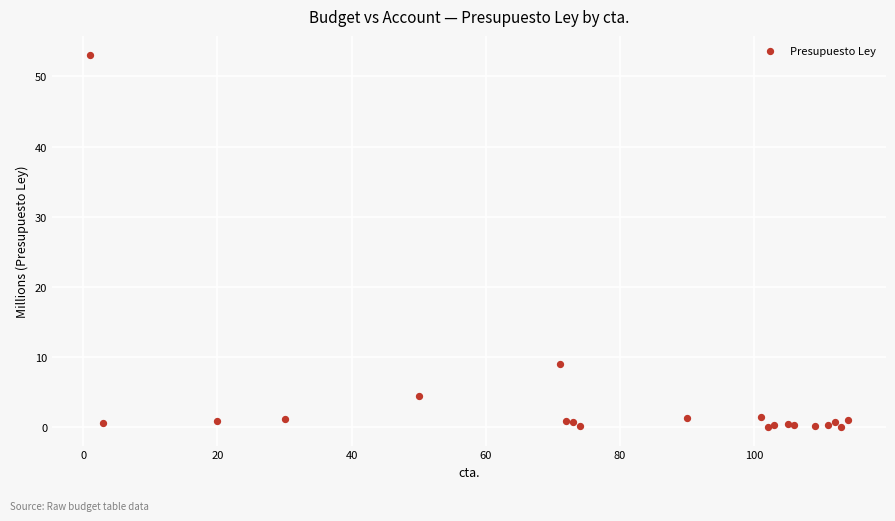

What Y value in the scatter plot is closest to 26?

8.9